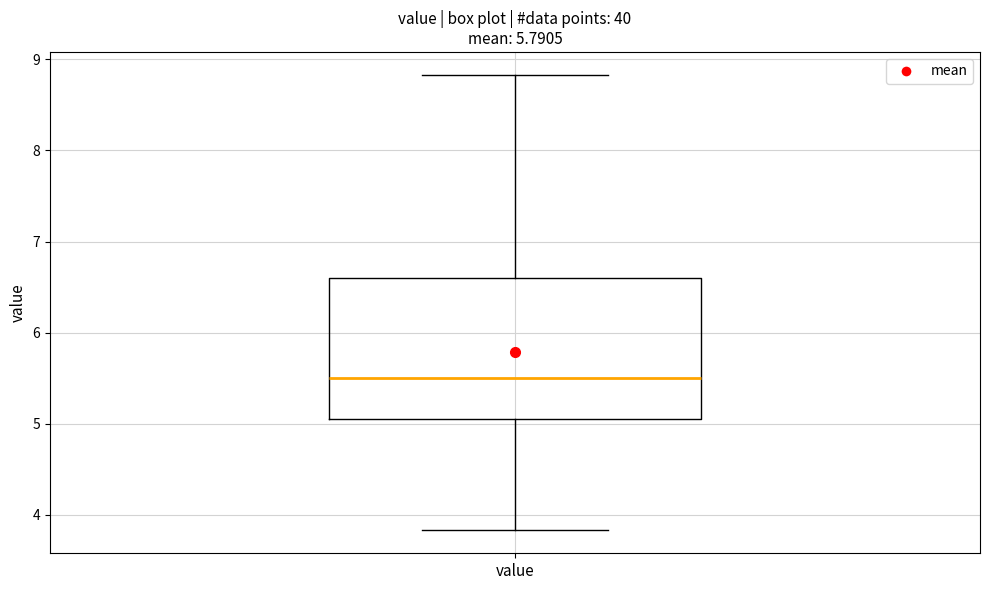

Where does the lower whisker of the box for value end on the y-axis? The values are not printed on the chart, so give them approximately, as read against the axis.

3.8